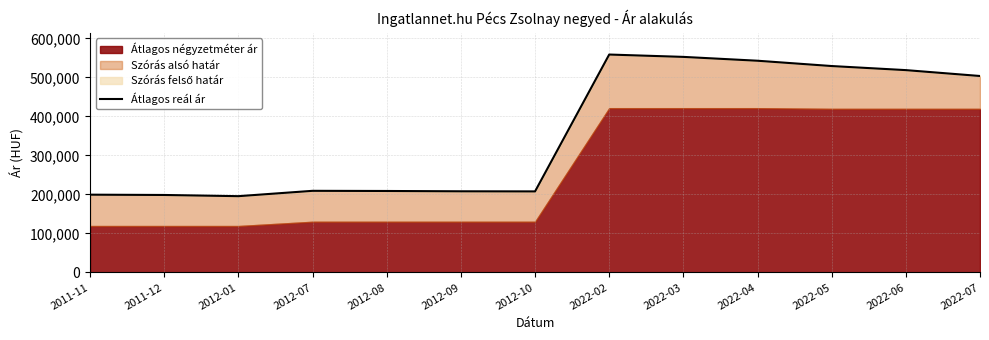

Rank the categories by value from highest to lowest.

2022-02, 2022-03, 2022-04, 2022-05, 2022-06, 2022-07, 2012-07, 2012-08, 2012-09, 2012-10, 2011-11, 2011-12, 2012-01